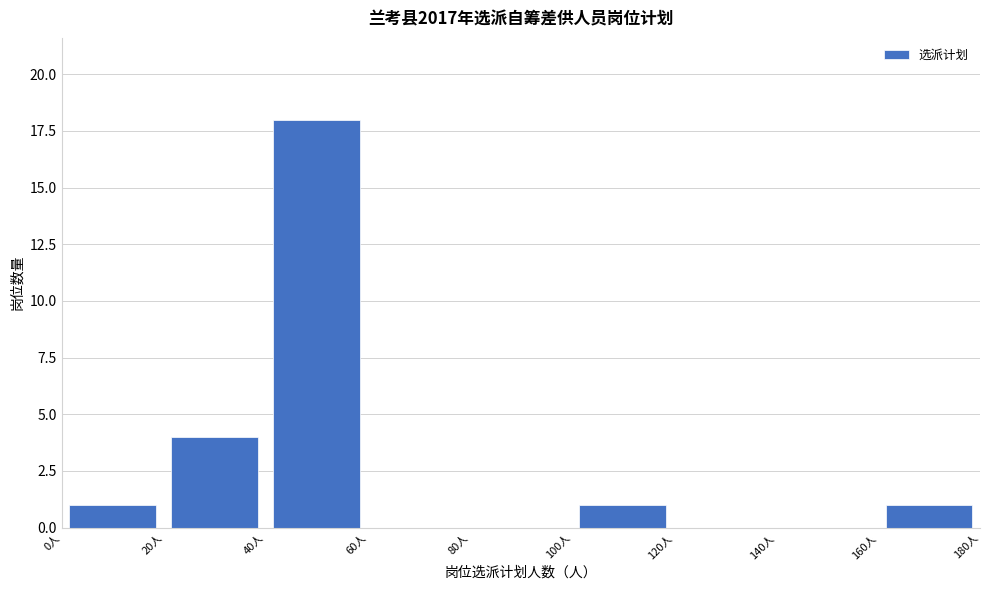

Reading left to right, list every bar in this chart as the range it spans on the x-axis followed by its height. The values are not printed on the chart, so give them approximately, as read against the axis.

0 to 20: 1
20 to 40: 4
40 to 60: 18
60 to 80: 0
80 to 100: 0
100 to 120: 1
120 to 140: 0
140 to 160: 0
160 to 180: 1